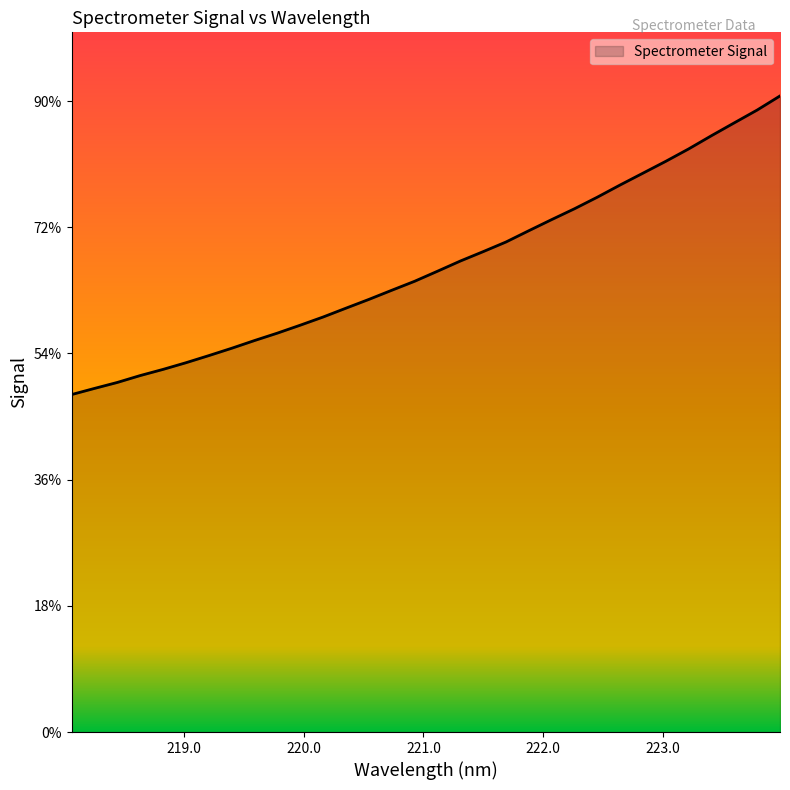

Does the chart have visible grid lines?

No